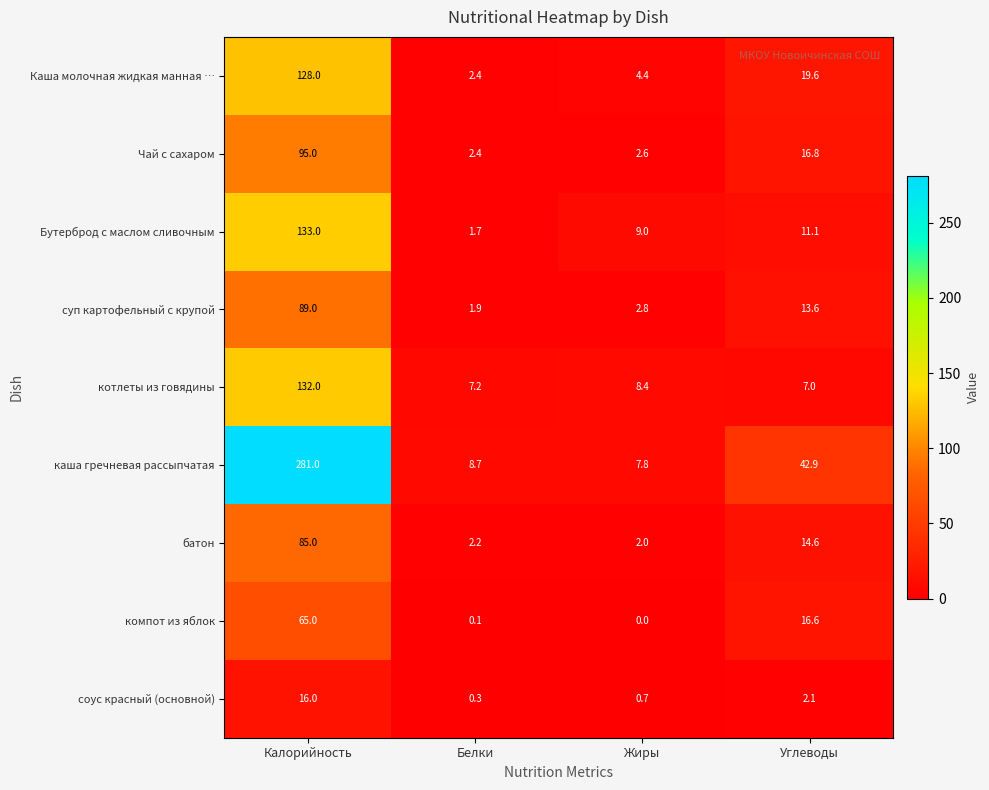

What is the difference between the компот из яблок values at Углеводы and Жиры?

16.6